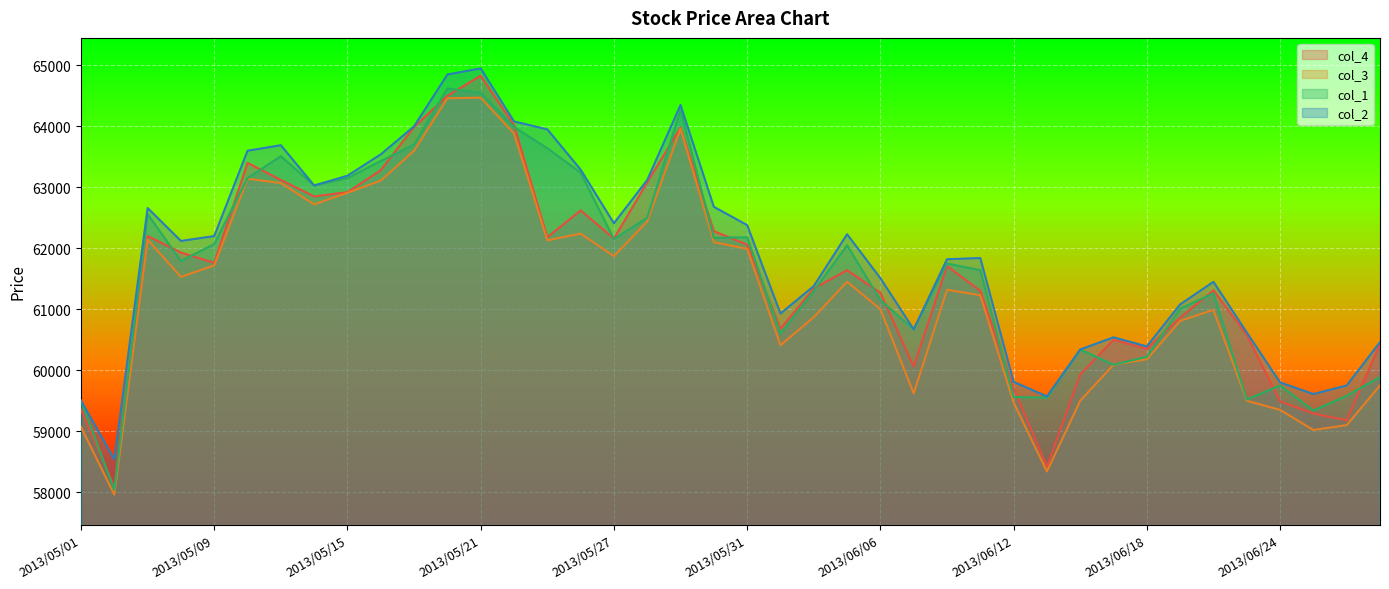

What is the difference between the col_2 values at 2013/06/25 and 2013/06/24?

190